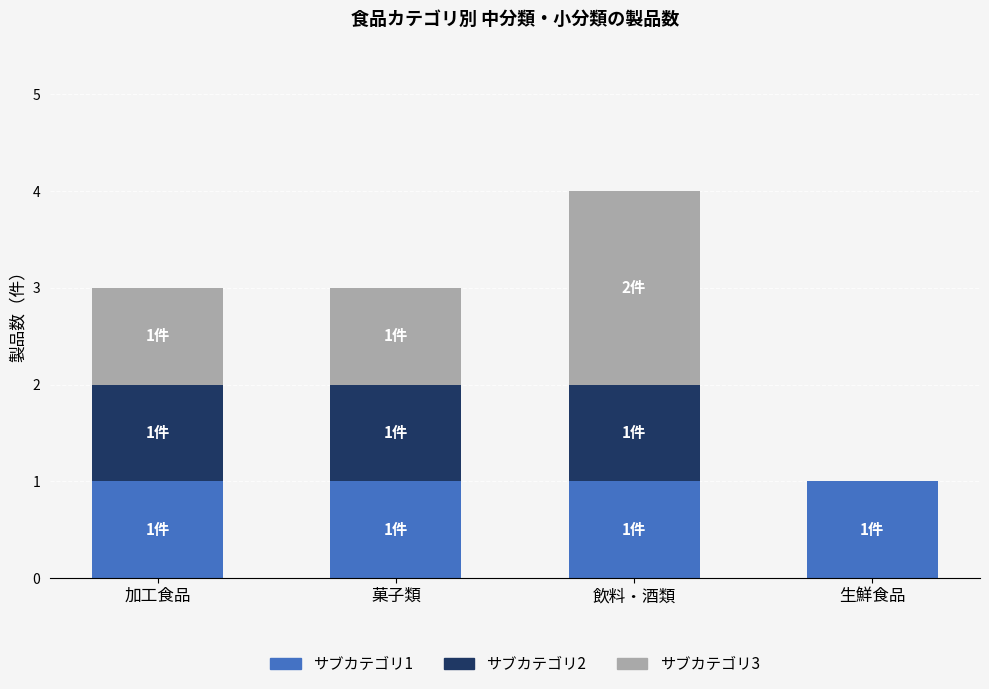

What is the total value across all series at 飲料・酒類?

4